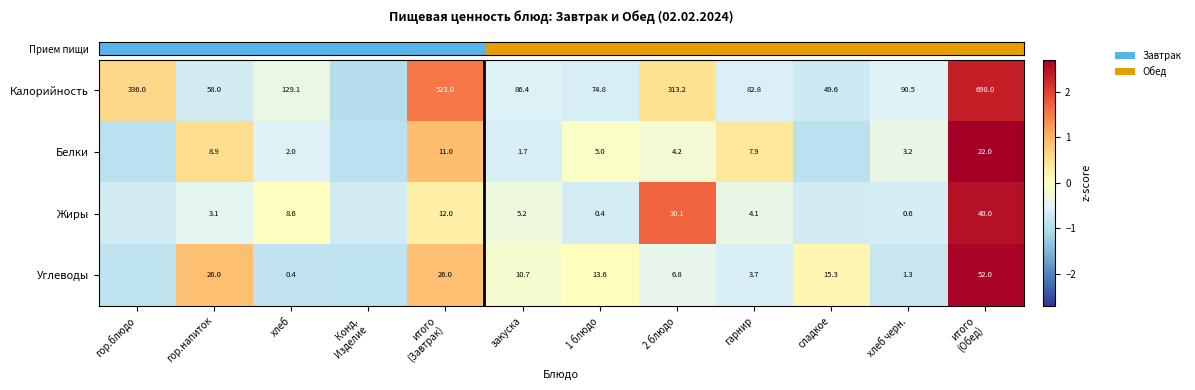

How many categories are shown in the chart?

12